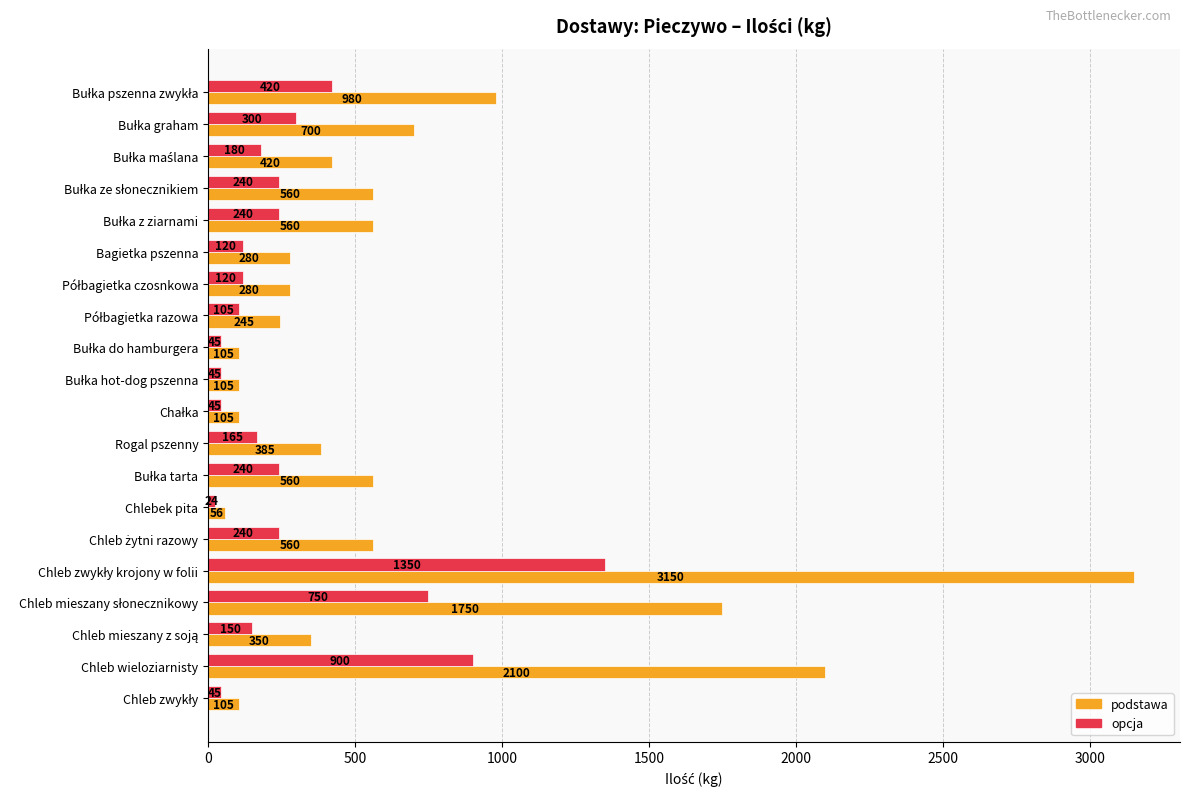

Between Bagietka pszenna and Chleb wieloziarnisty, which series saw the biggest shift?

podstawa